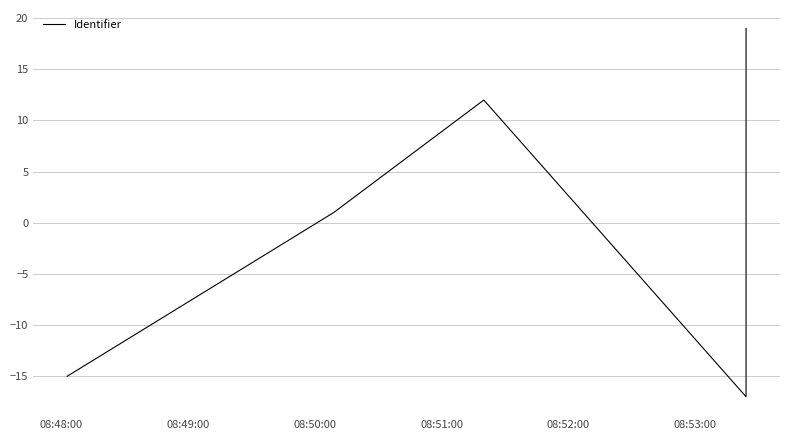

The chart shows a value of -15 at 08:48:00. True or false?

True